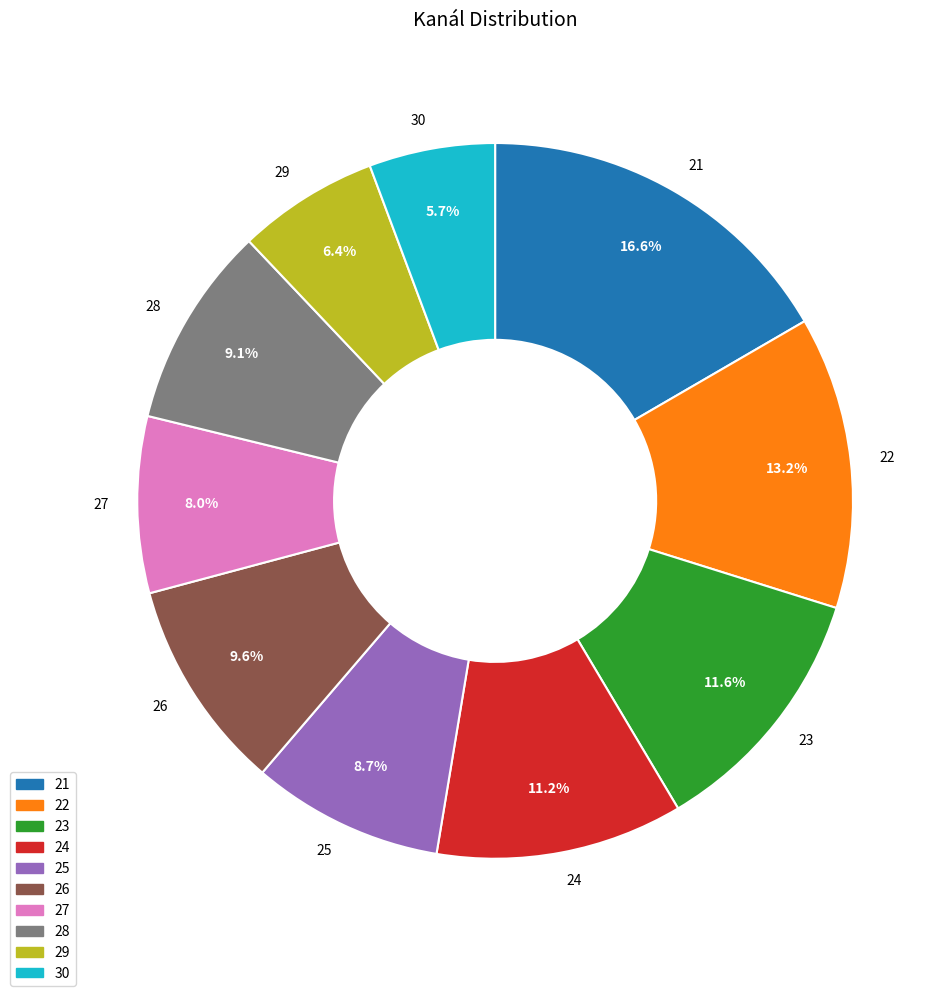

To the nearest percent, what portion does 29 represent?

6%